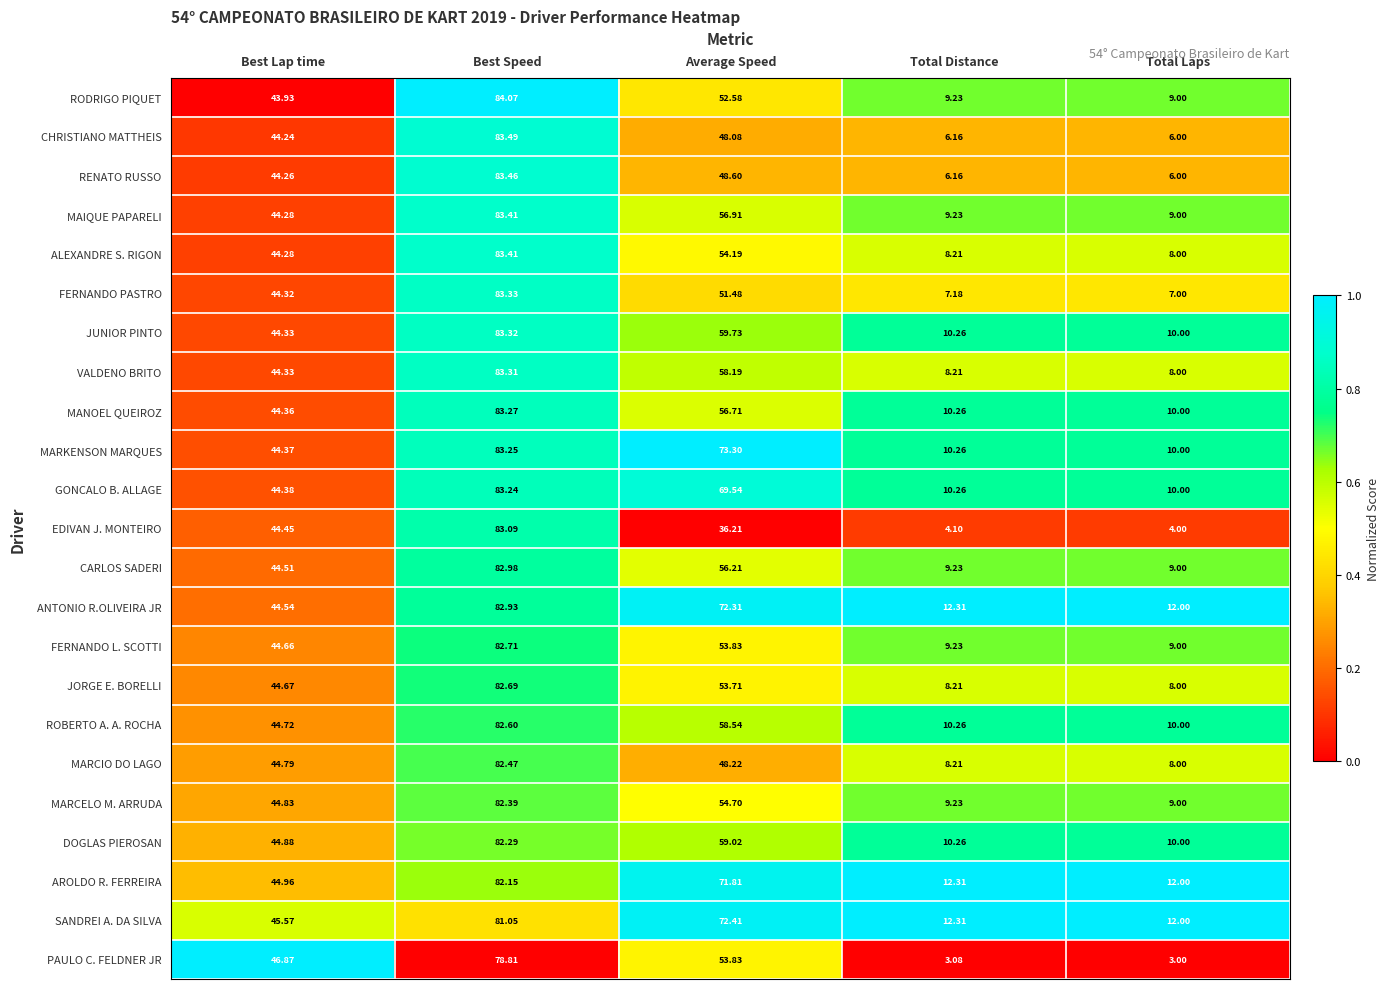

At which category does the chart reach its peak across all series?

Best Speed